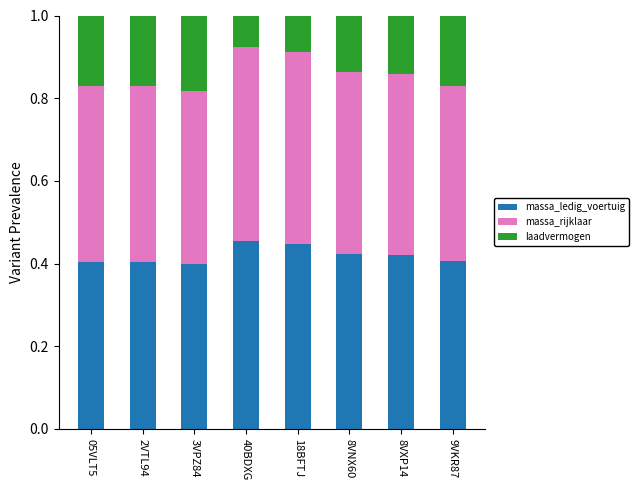

What is the total value across all series at 18BFTJ?

1.0